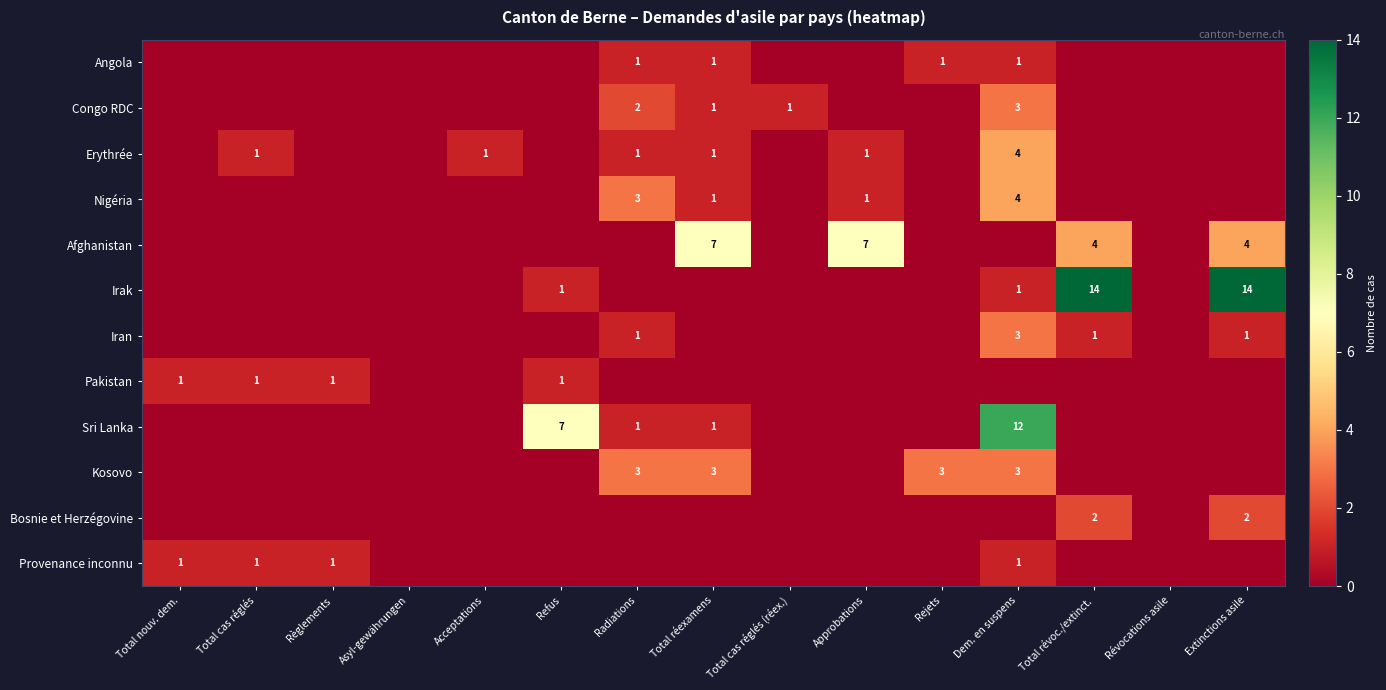

Is it true that Bosnie et Herzégovine equals 0 at Total révoc./extinct.?

False